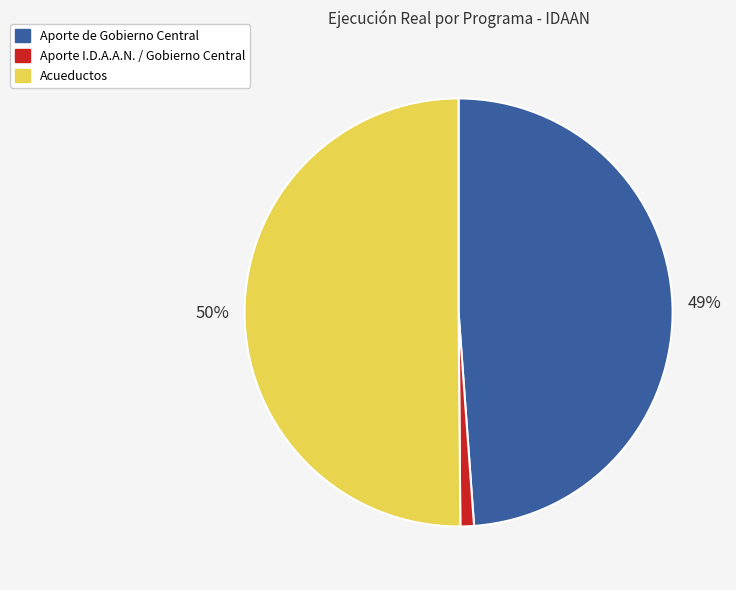

What is the majority slice?

Acueductos